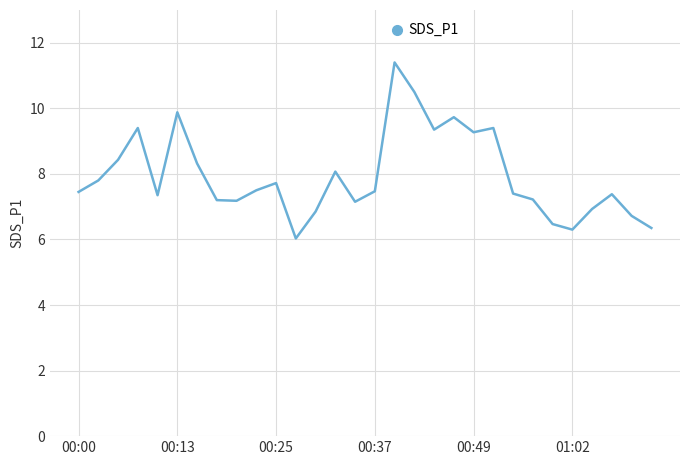

Does the chart have visible grid lines?

Yes